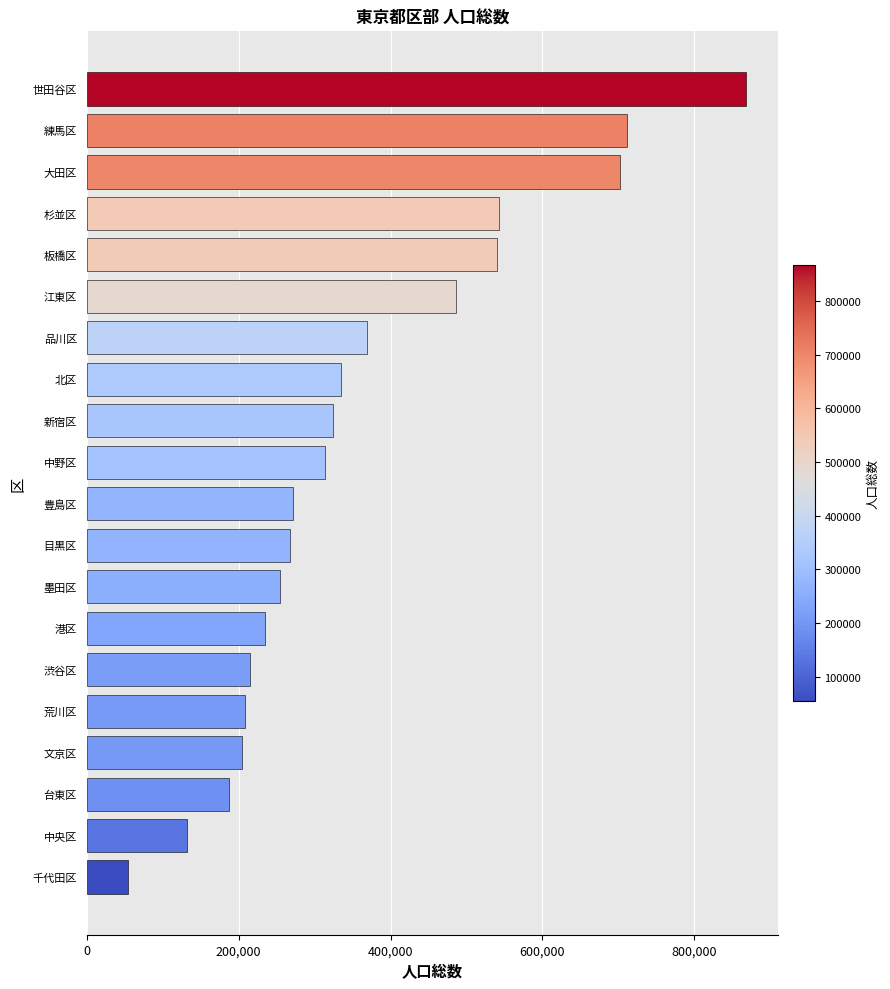

Which category has the highest value across all series?

世田谷区